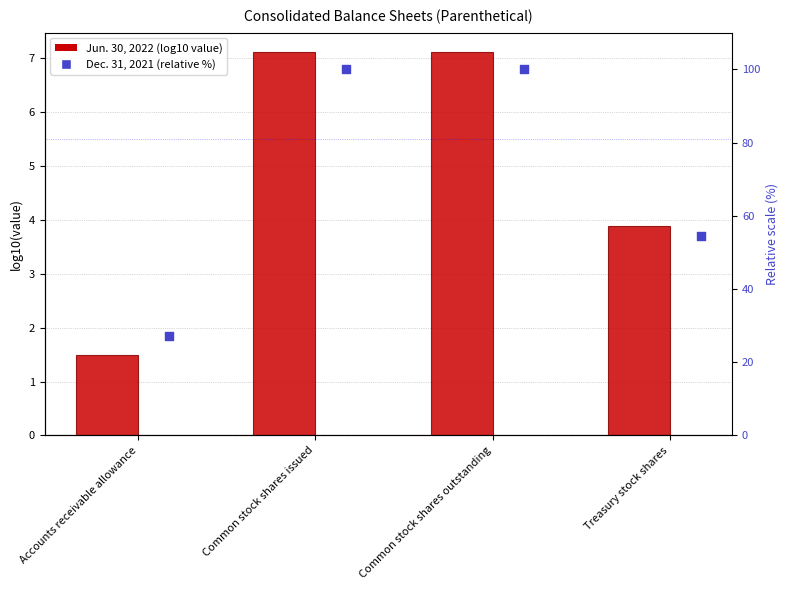

What are all the series names shown in the legend?

Jun. 30, 2022, Dec. 31, 2021